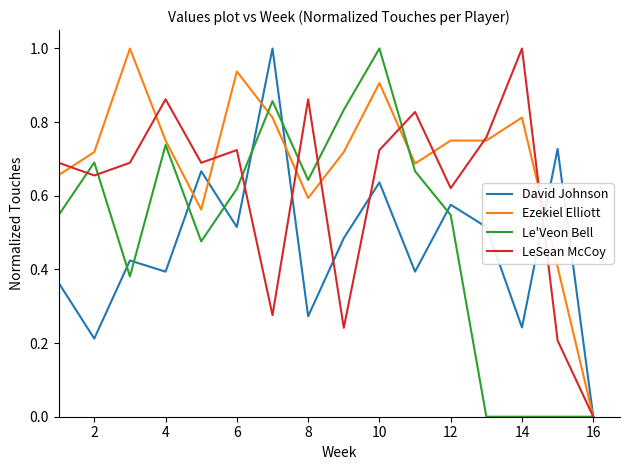

Which series has the largest total across all categories?

Ezekiel Elliott